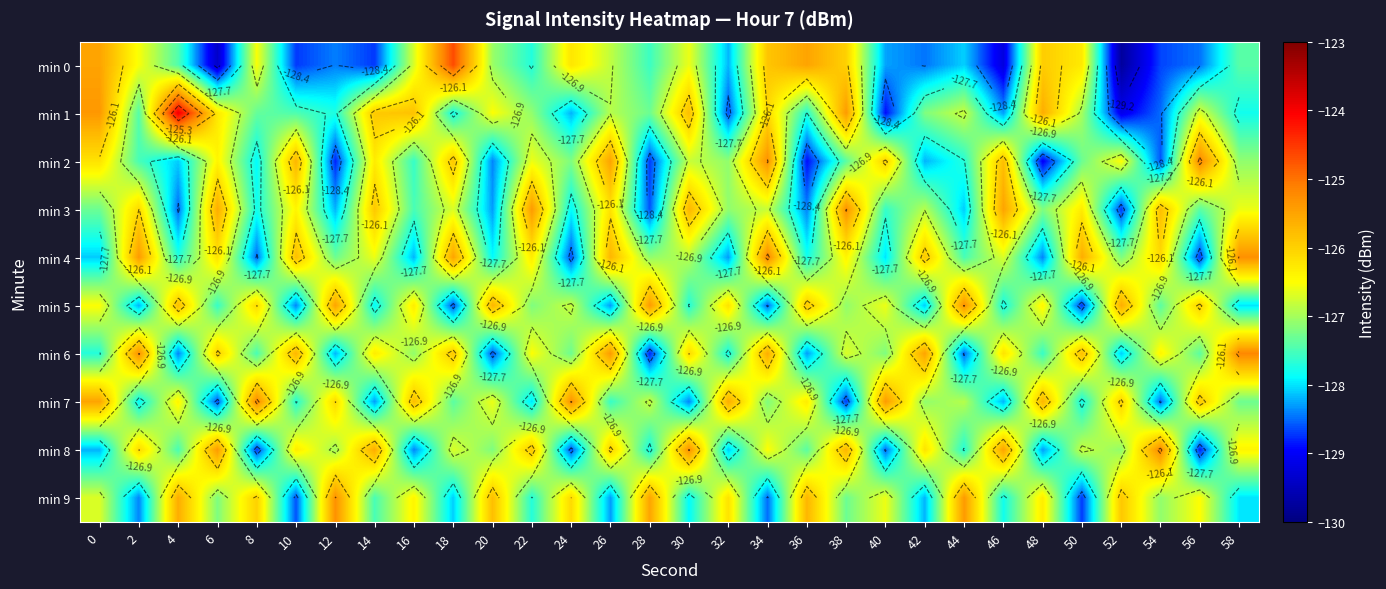

What is the maximum value for min 0?

-124.7